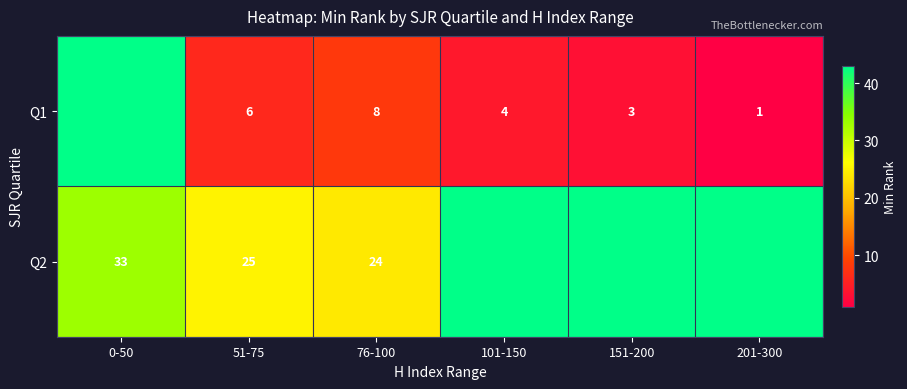

At 51-75, list the series in order from largest to smallest.

Q2, Q1